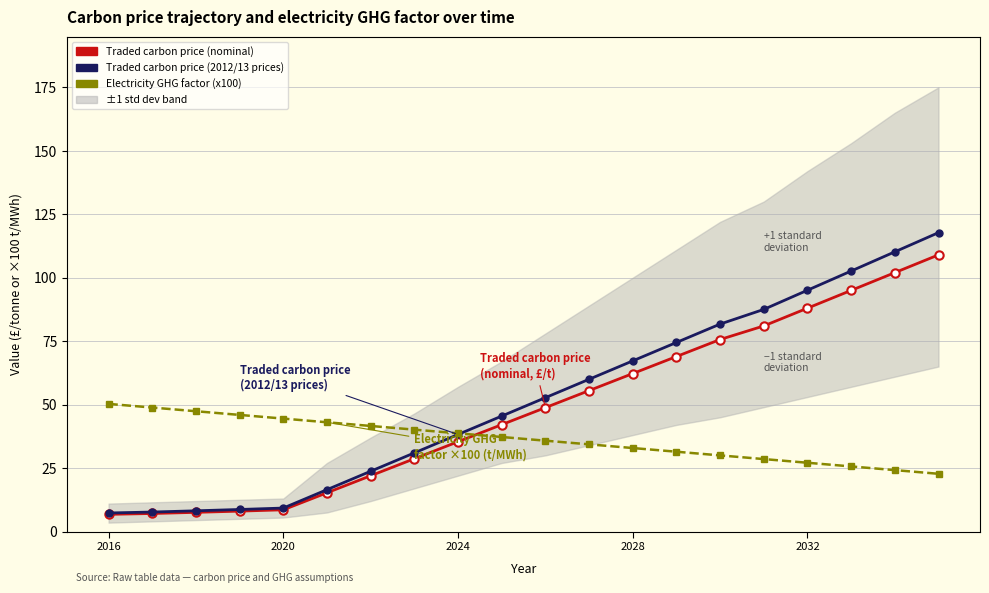

Read the Electricity GHG factor (x100) value at 11.

34.3